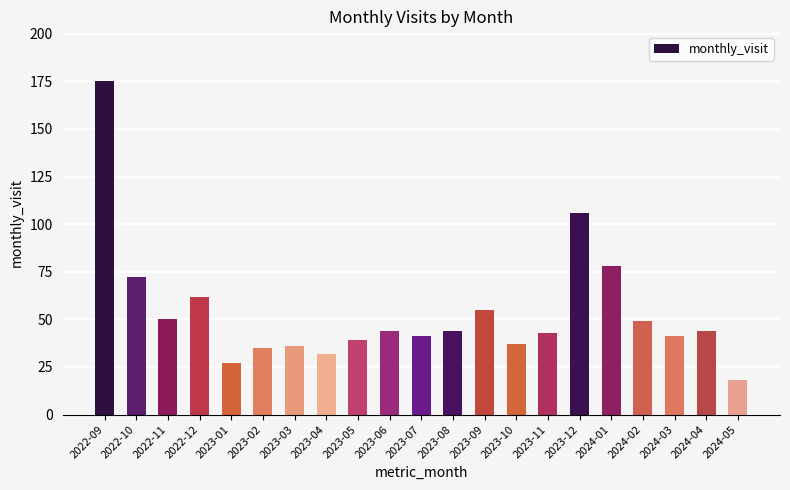

Reading left to right, list all the values displayed in this chart.

175	72	50	62	27	35	36	32	39	44	41	44	55	37	43	106	78	49	41	44	18